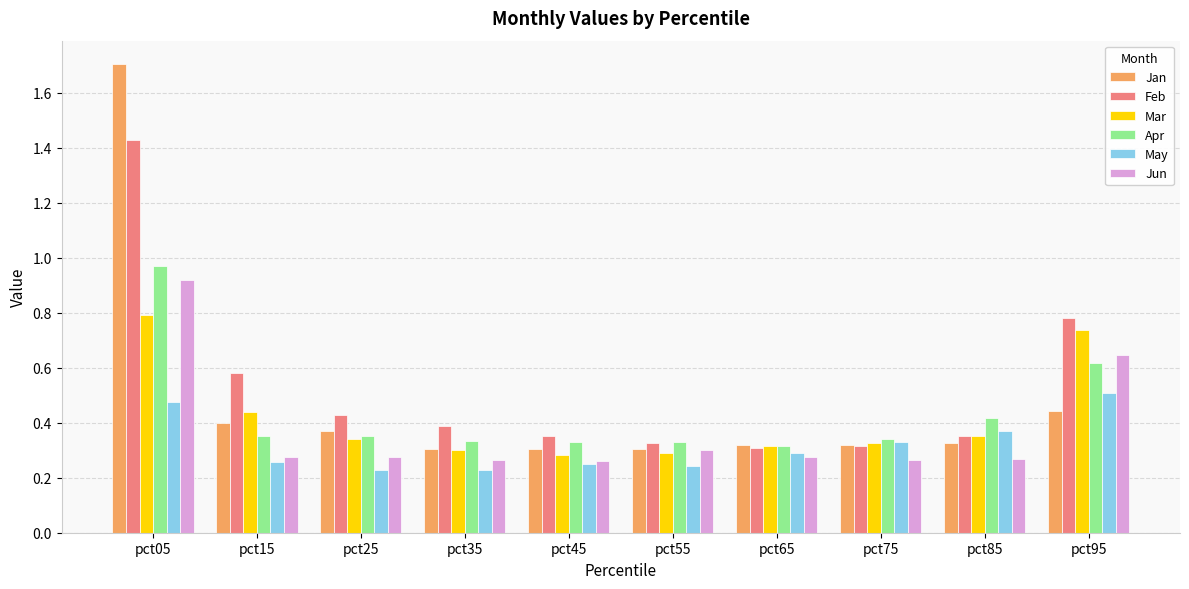

What is the total value across all series at pct35?

1.8